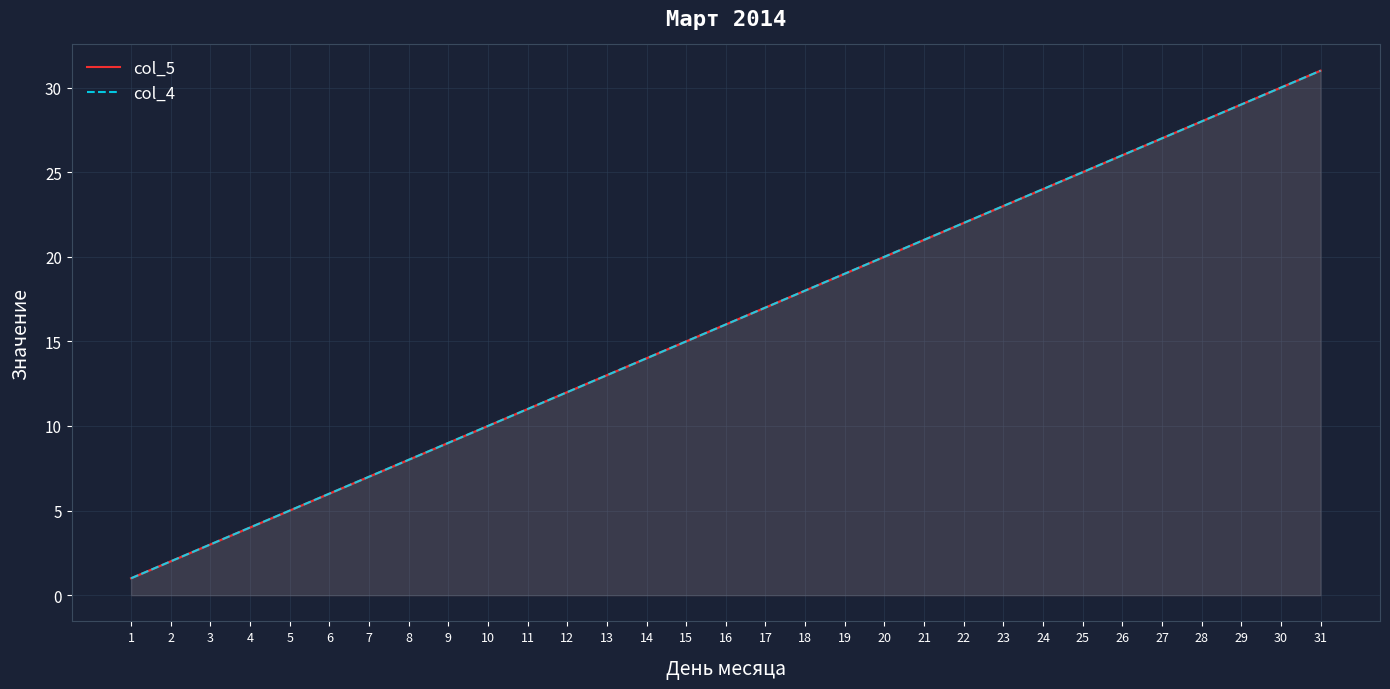

True or false: col_5 and col_4 cross at least once.

False